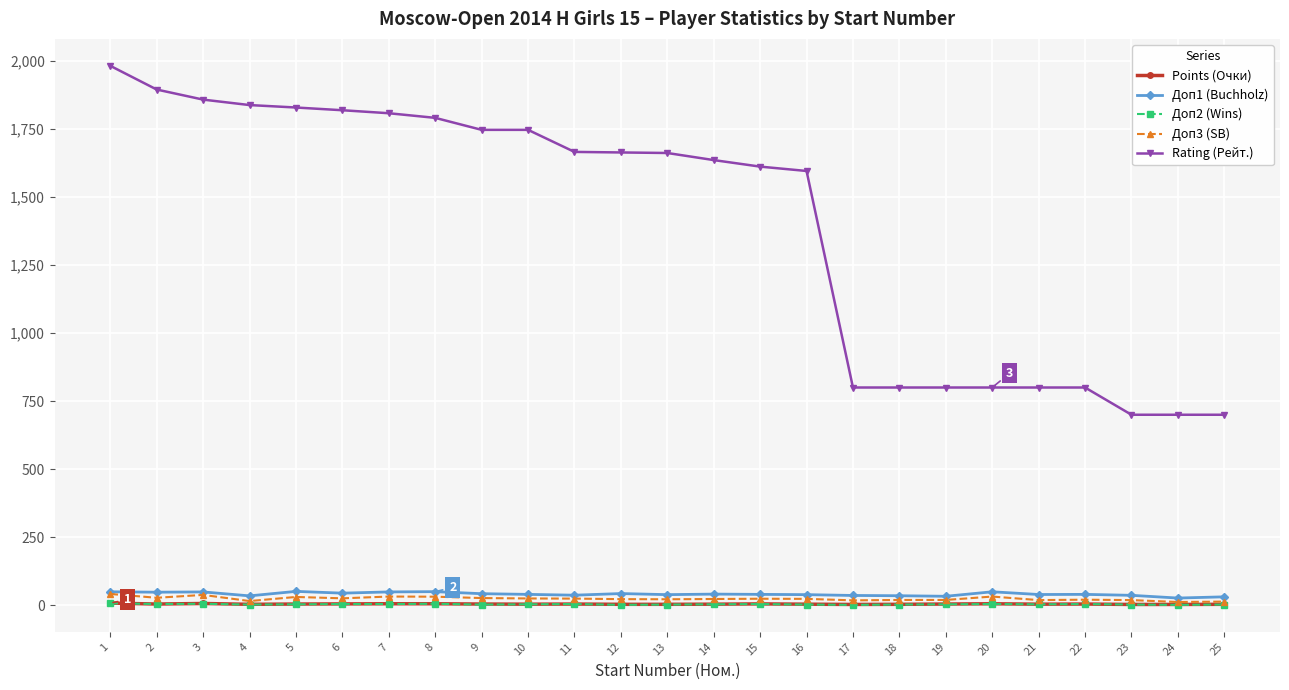

What are all the series names shown in the legend?

Points (Очки), Доп1 (Buchholz), Доп2 (Wins), Доп3 (SB), Rating (Рейт.)